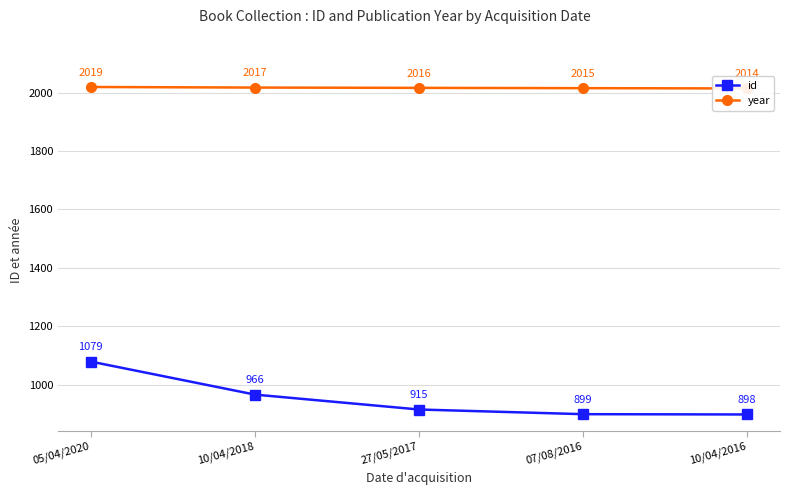

What position from the left is 05/04/2020?

1